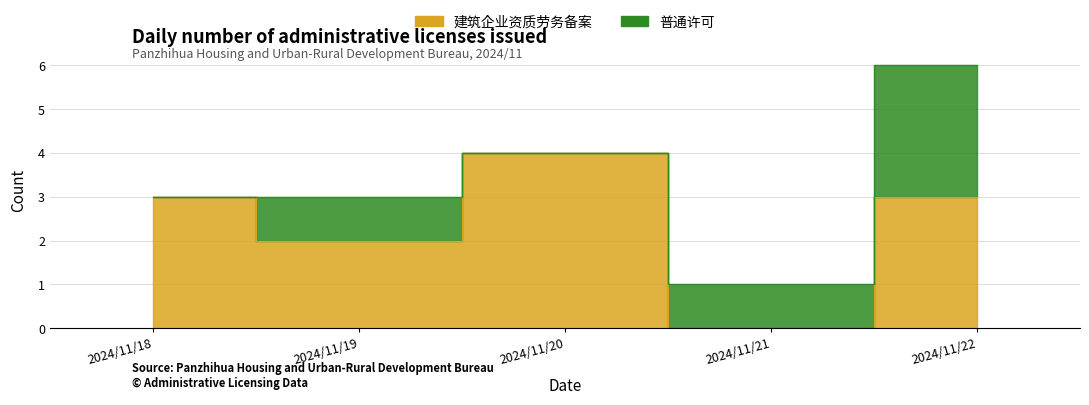

What is the difference between the maximum and minimum values?

4